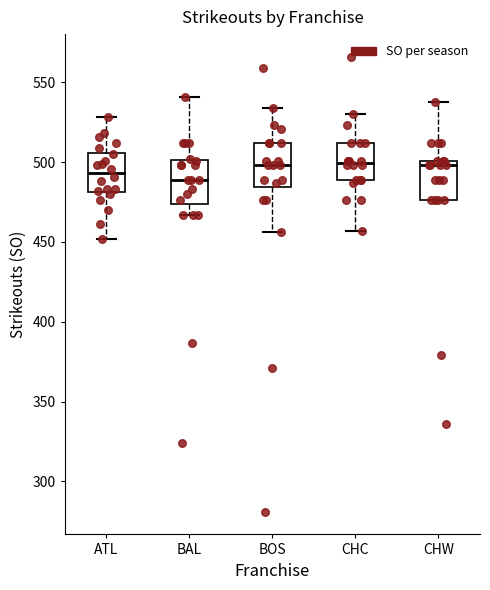

Reading left to right, transcribe this box plot: for each box, give where its median line is, the range the box spans, and where its two whiskers end, as read against the y-axis. The values are not printed on the chart, so give them approximately, as read against the axis.

ATL: median 495, box 480 to 505, whiskers 450 to 530
BAL: median 490, box 475 to 500, whiskers 465 to 540
BOS: median 500, box 485 to 510, whiskers 455 to 535
CHC: median 500, box 490 to 510, whiskers 455 to 530
CHW: median 500 (just below the box's upper edge), box 475 to 500, whiskers 475 to 540